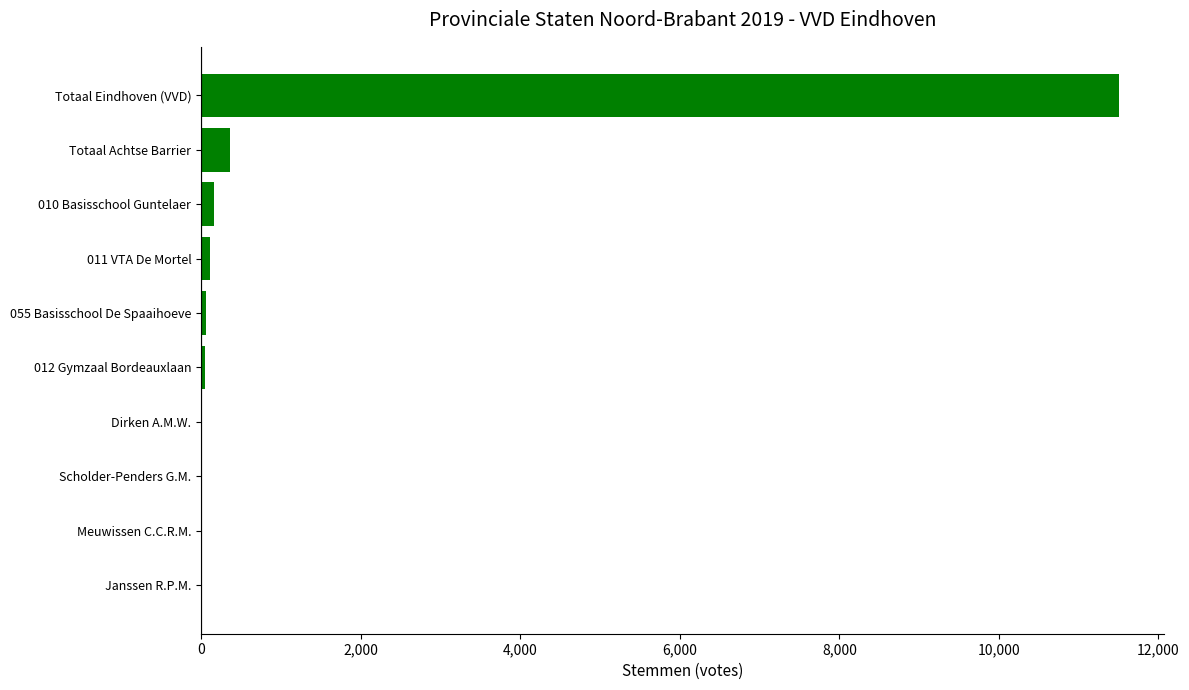

What is the sum of all values?

12247